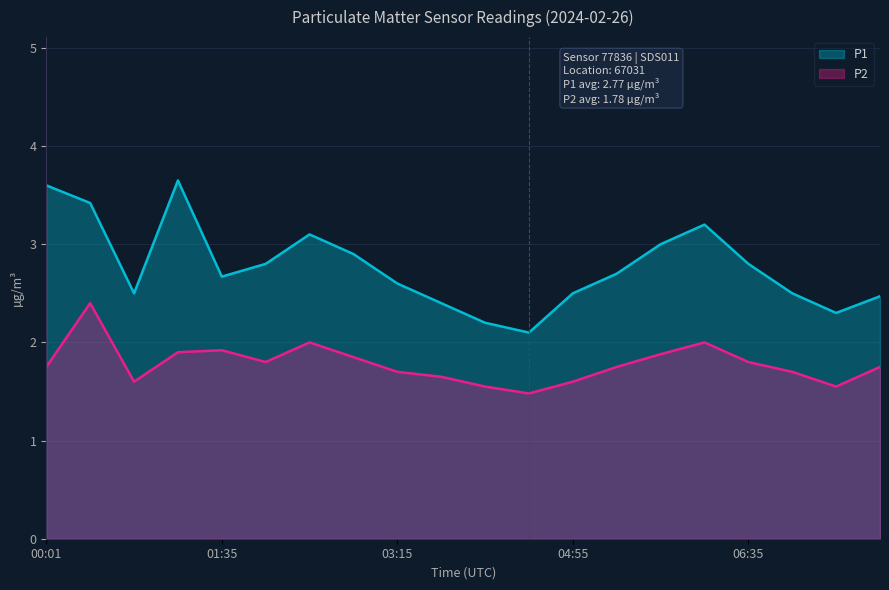

At which label does P1 reach its peak?

01:12